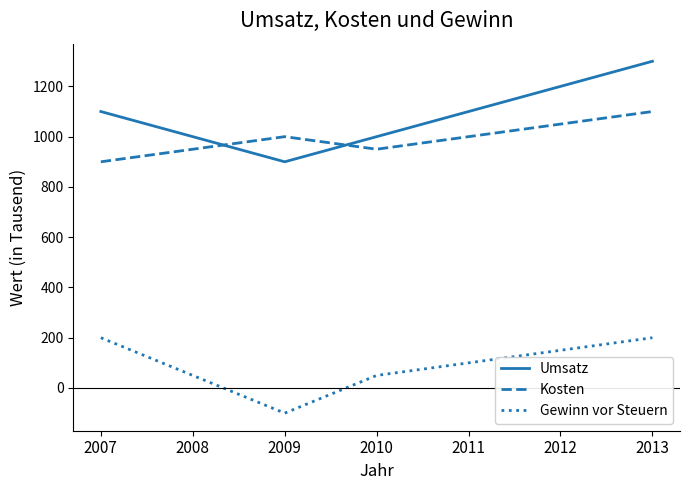

What value does the Kosten series have at 2011?

1000